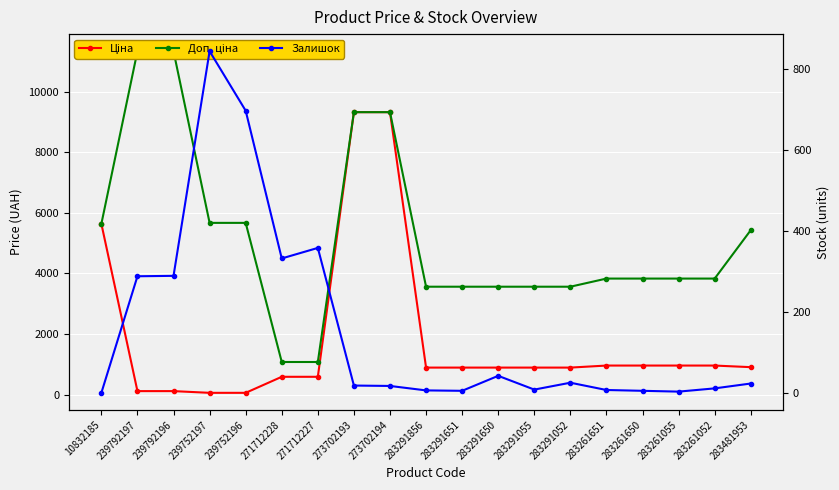

Rank the series at 283291055 from highest to lowest value.

Доп. ціна, Ціна, Залишок